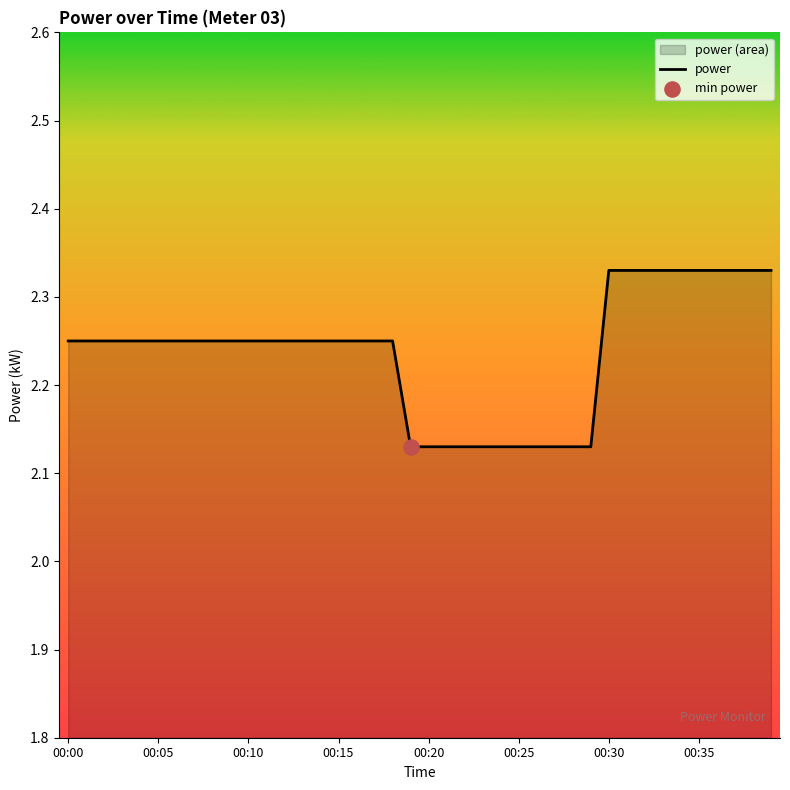

What is the change in value from 00:18 to 00:25?

-0.1